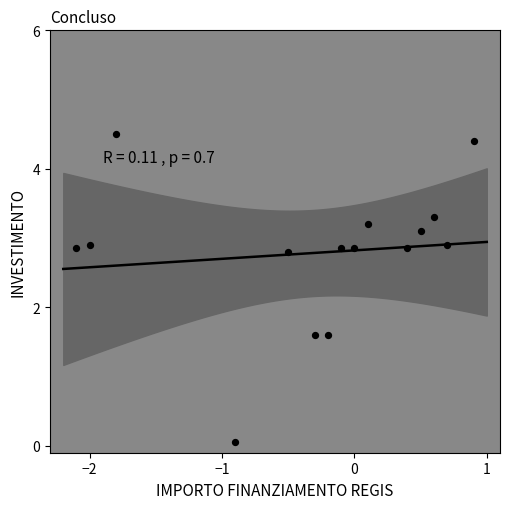

What is the range of X values (max minus min)?

3.0